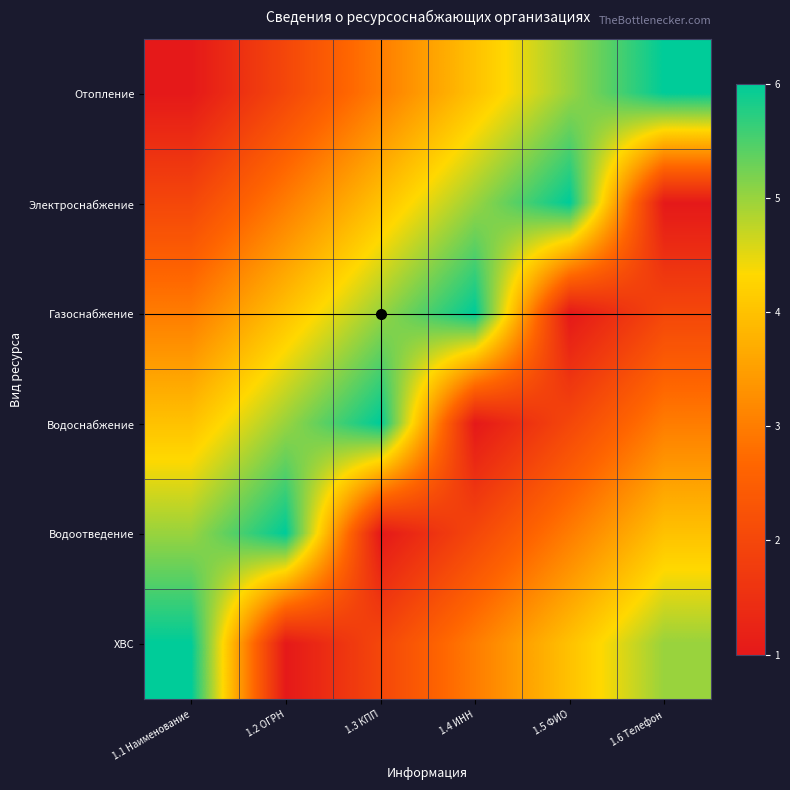

List the series in order of their peak value, lowest first.

Отопление, Электроснабжение, Газоснабжение, Водоснабжение, Водоотведение, ХВС